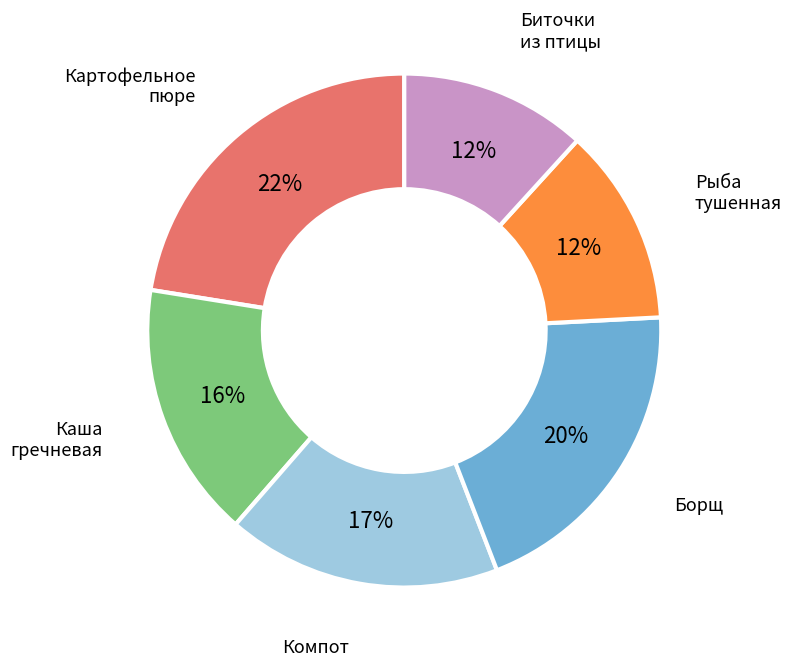

Does any single category account for the majority?

No